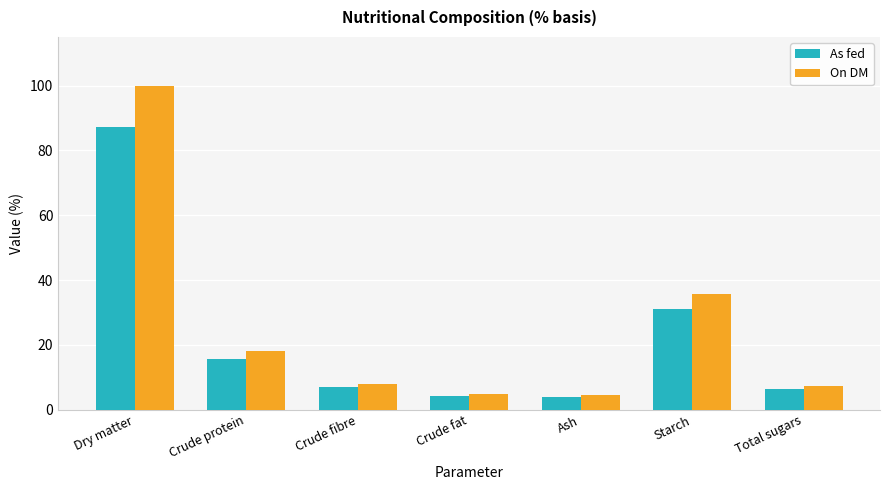

Which series has the largest total across all categories?

On DM